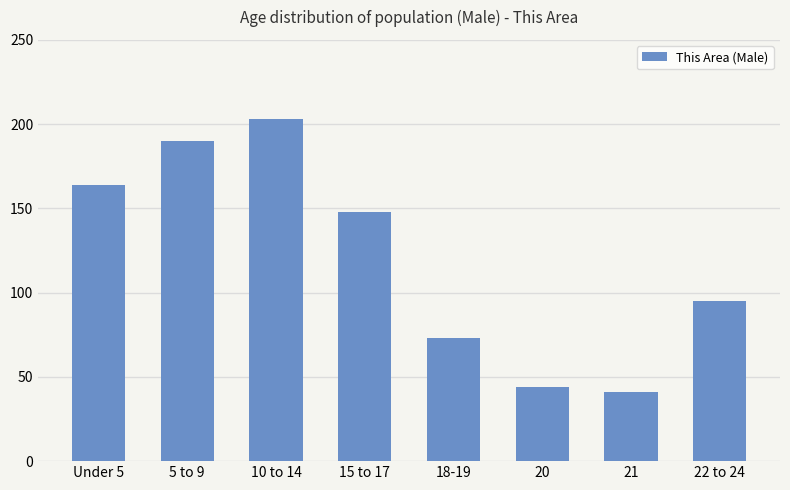

What is the difference between the maximum and minimum values?

162